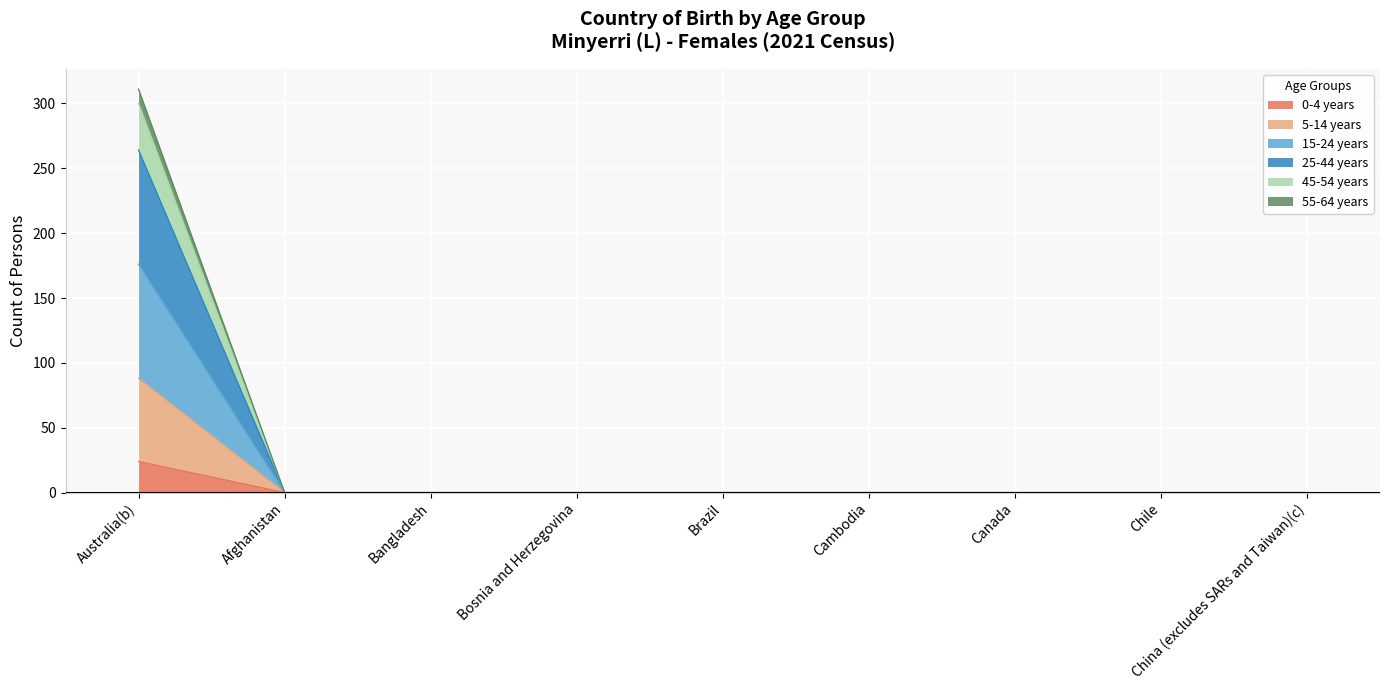

The 55-64 years series shows 114 at Afghanistan. True or false?

False